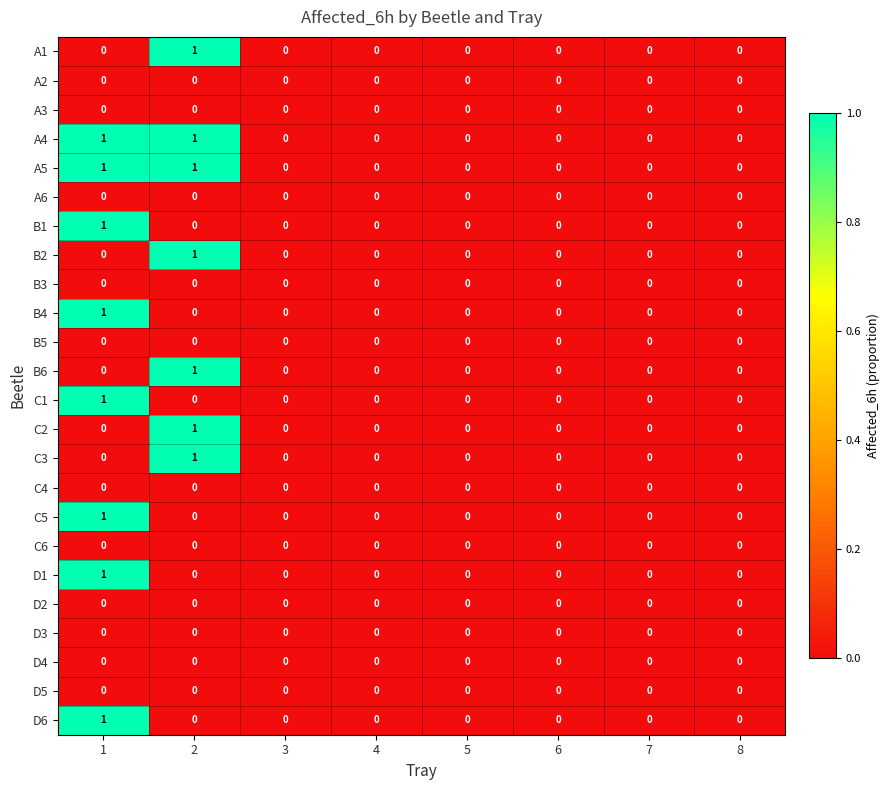

Count the C1 values in the range 0 to 1.

8